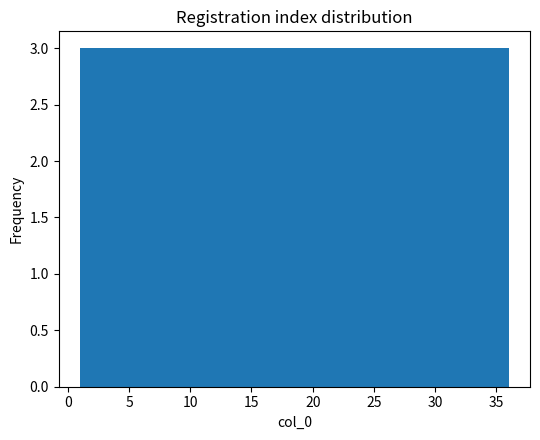

Reading left to right, transcribe this chart: for each bar, give the range it covers on the x-axis and its height. Neither the bar edges nor the heights are printed on the chart, so give them approximately, as read against the axes.

1.0 to 4.0: 3
4.0 to 7.0: 3
7.0 to 10.0: 3
10.0 to 12.5: 3
12.5 to 15.5: 3
15.5 to 18.5: 3
18.5 to 21.5: 3
21.5 to 24.5: 3
24.5 to 27.5: 3
27.5 to 30.0: 3
30.0 to 33.0: 3
33.0 to 36.0: 3